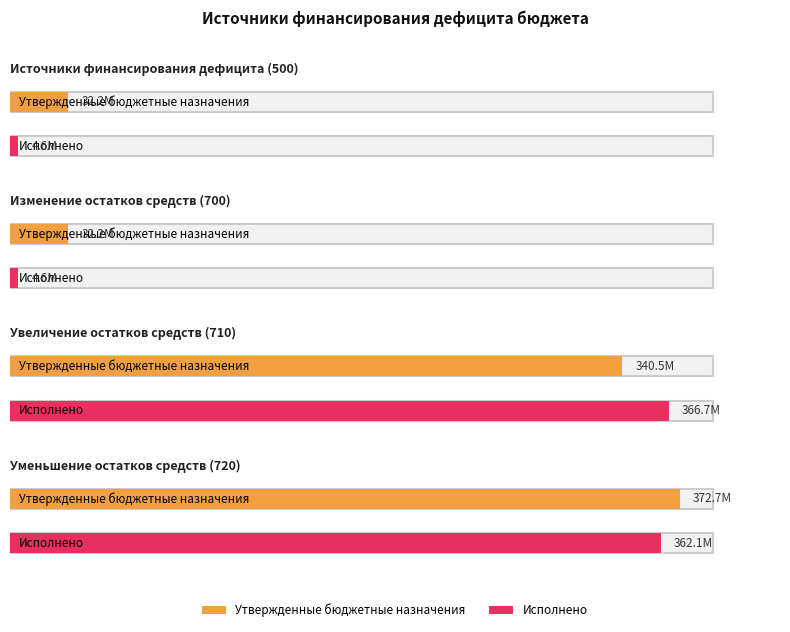

List the series in order of their peak value, highest first.

Утвержденные бюджетные назначения, Исполнено